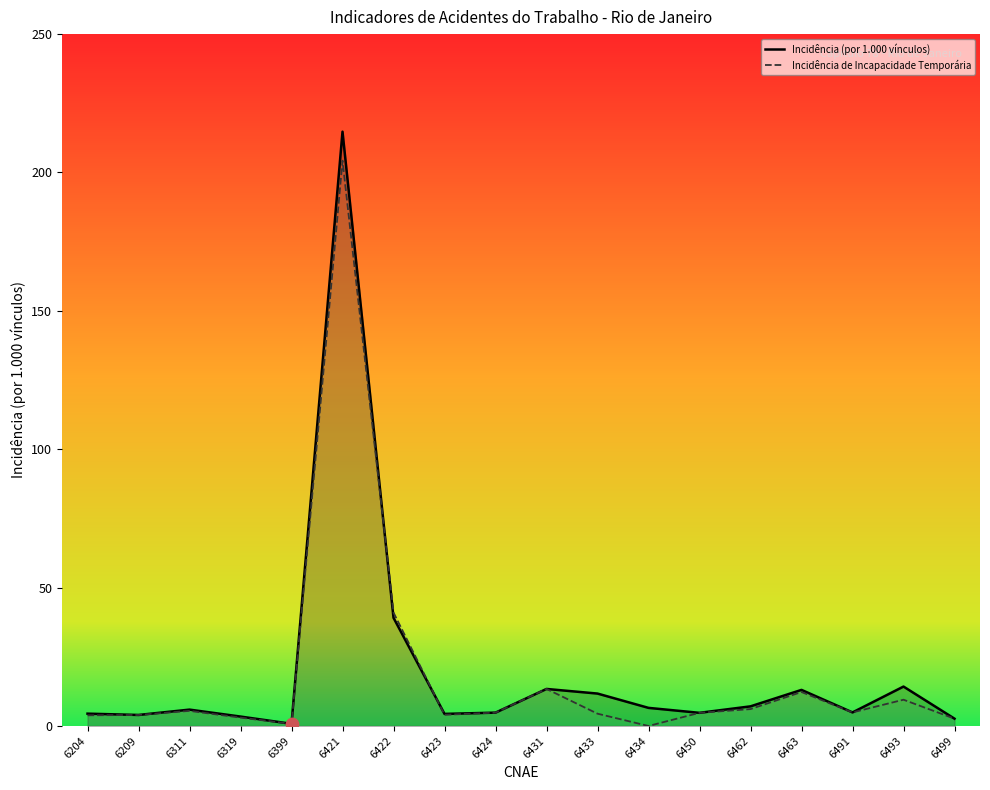

What is the total value across all series at 6493?

23.7